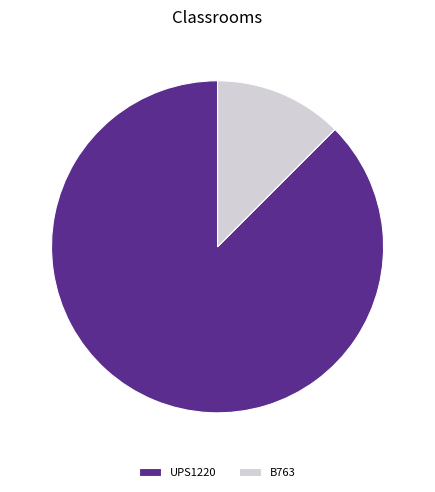

True or false: B763 accounts for 18% of the total.

False